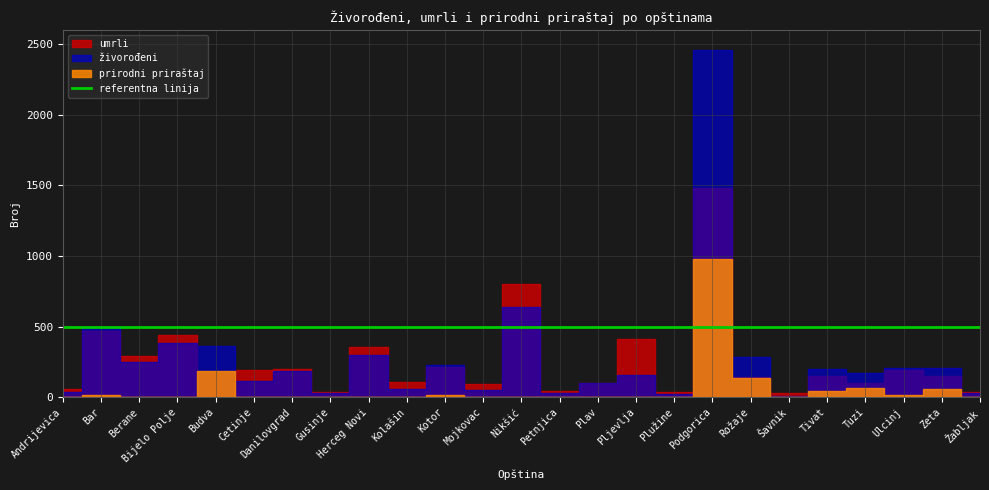

What is the label of the 11th point from the right?

Plav